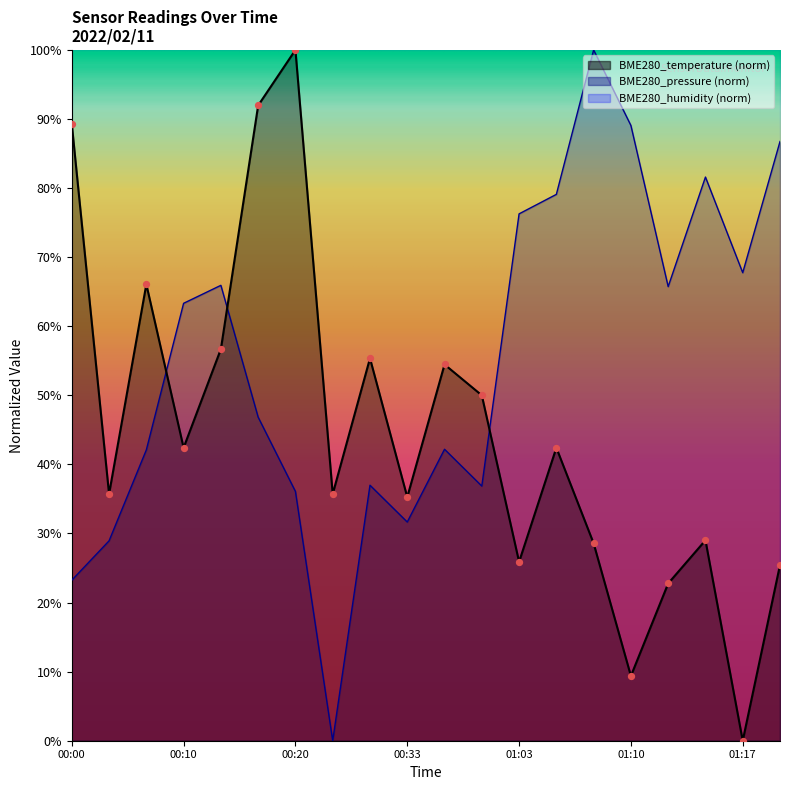

Is the value of BME280_pressure at 00:33 greater than the value of BME280_temperature at 00:33?

No